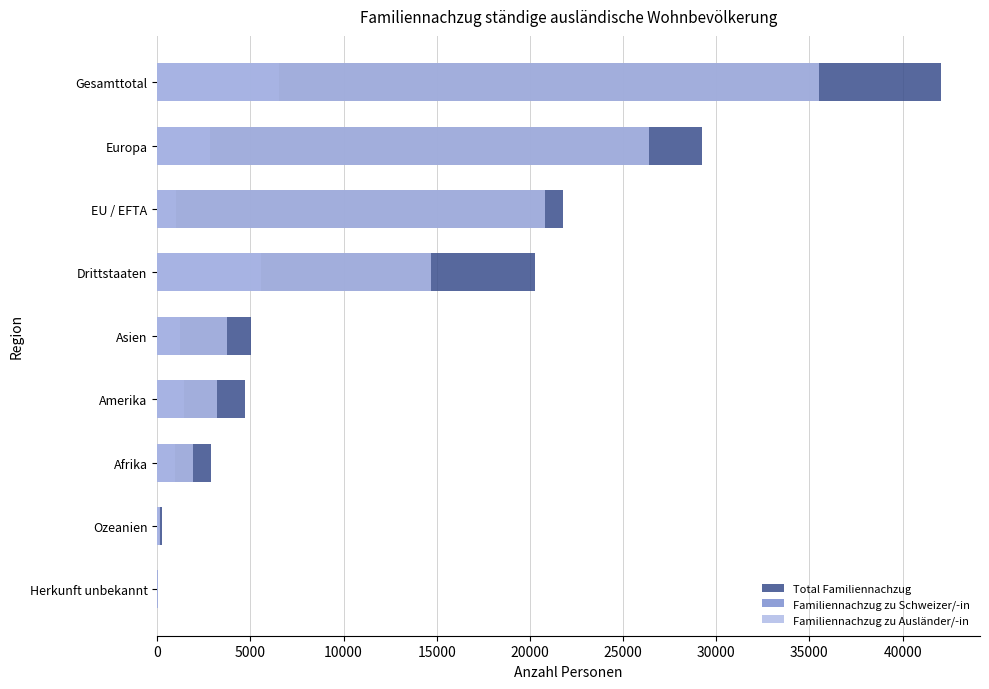

What are all the series names shown in the legend?

Total Familiennachzug, Familiennachzug zu Schweizer/-in, Familiennachzug zu Ausländer/-in